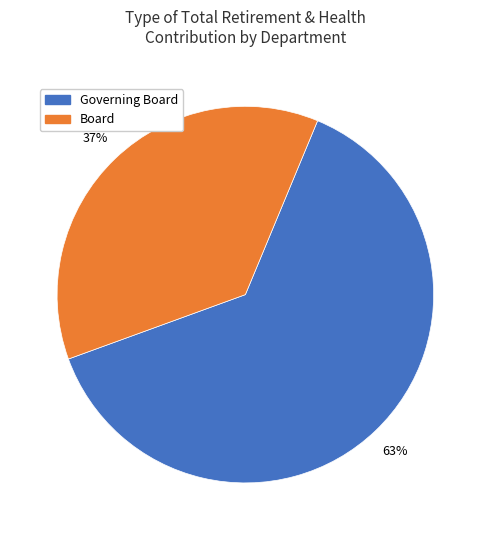

To the nearest percent, what is the average slice percentage?

50%